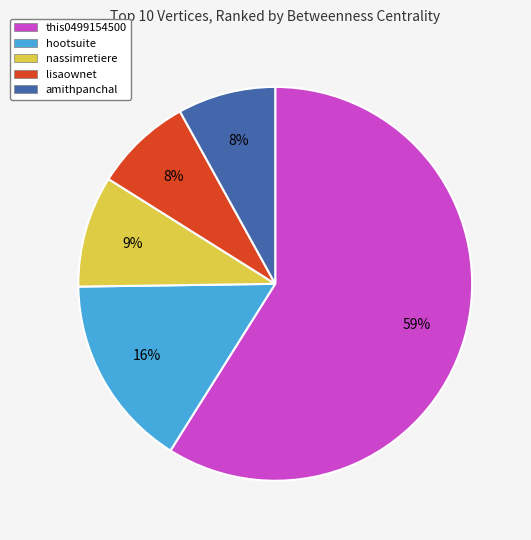

The this0499154500 slice represents 59% of the pie. True or false?

True